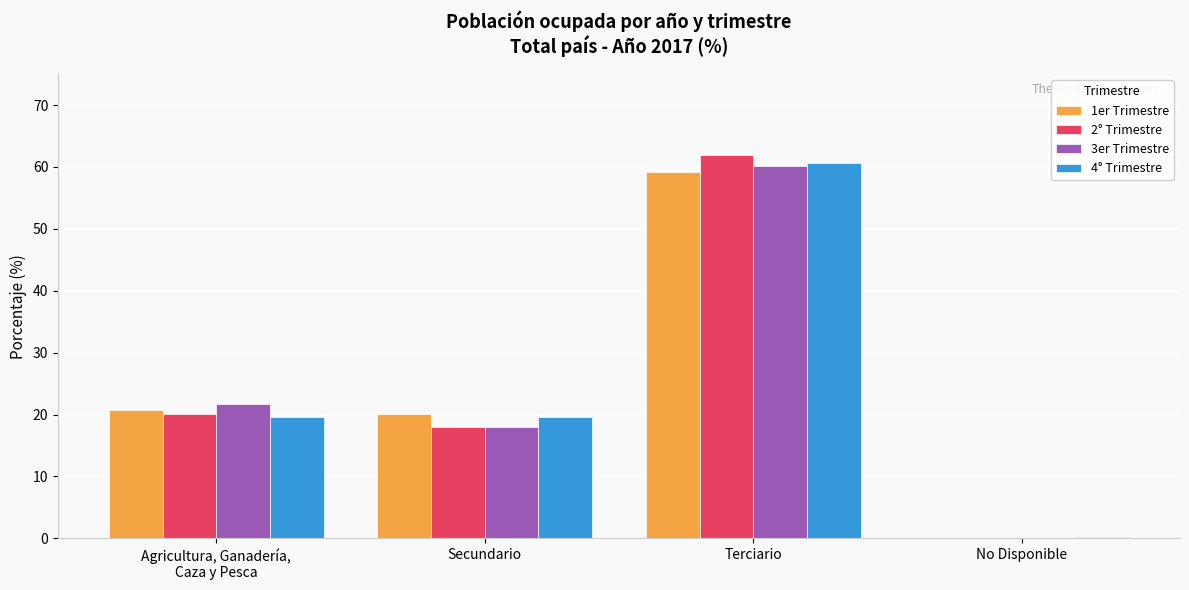

What is the maximum value for 2° Trimestre?

61.9